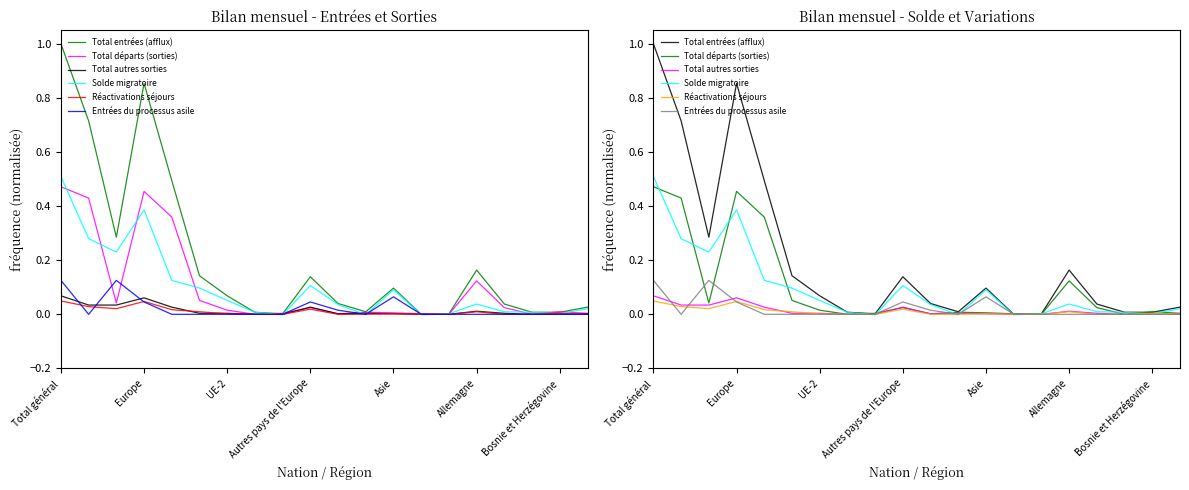

What is the difference between the maximum and minimum values in the Total entrées (afflux) series?

1.0